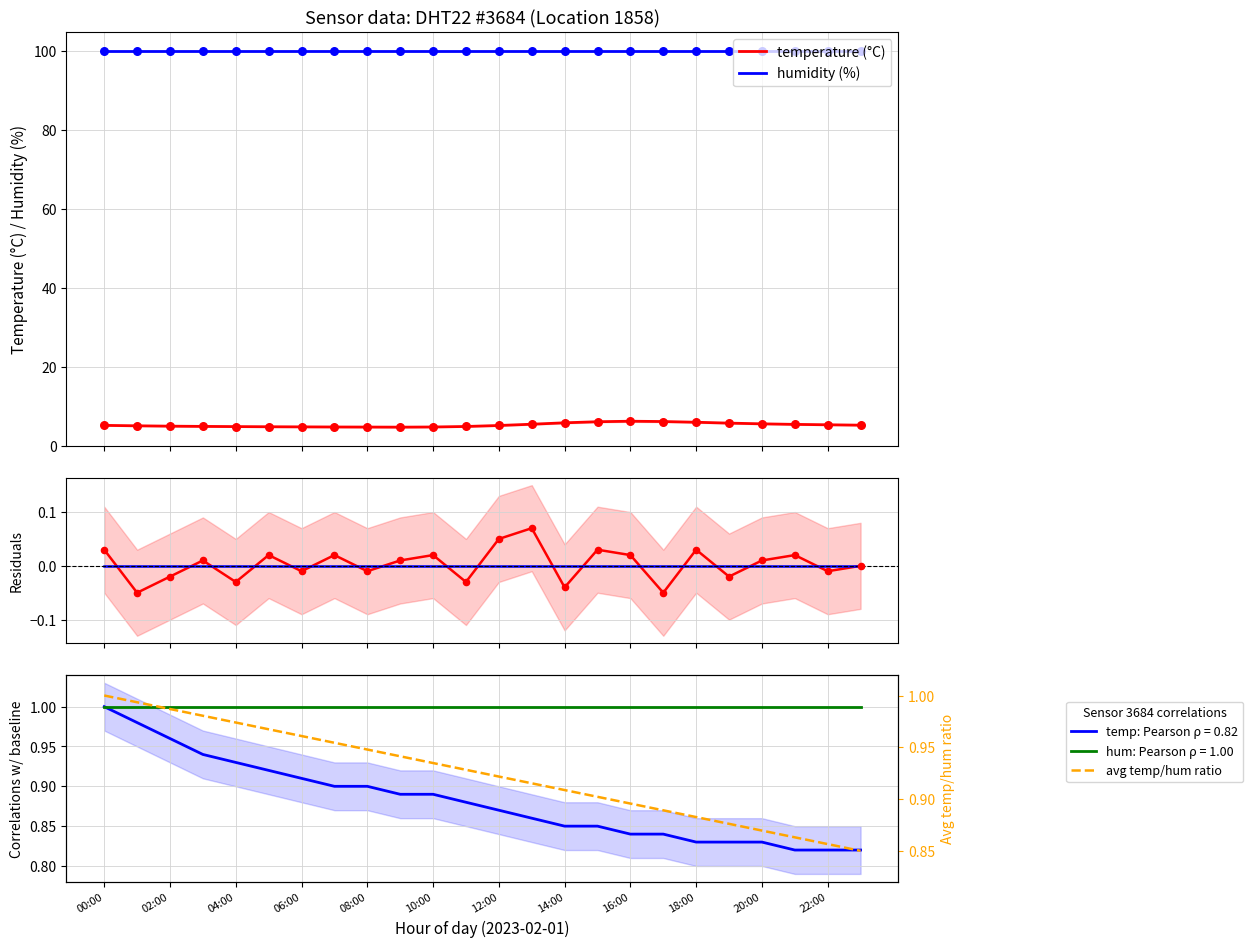

Which series contains the lowest Y value?

temperature residuals